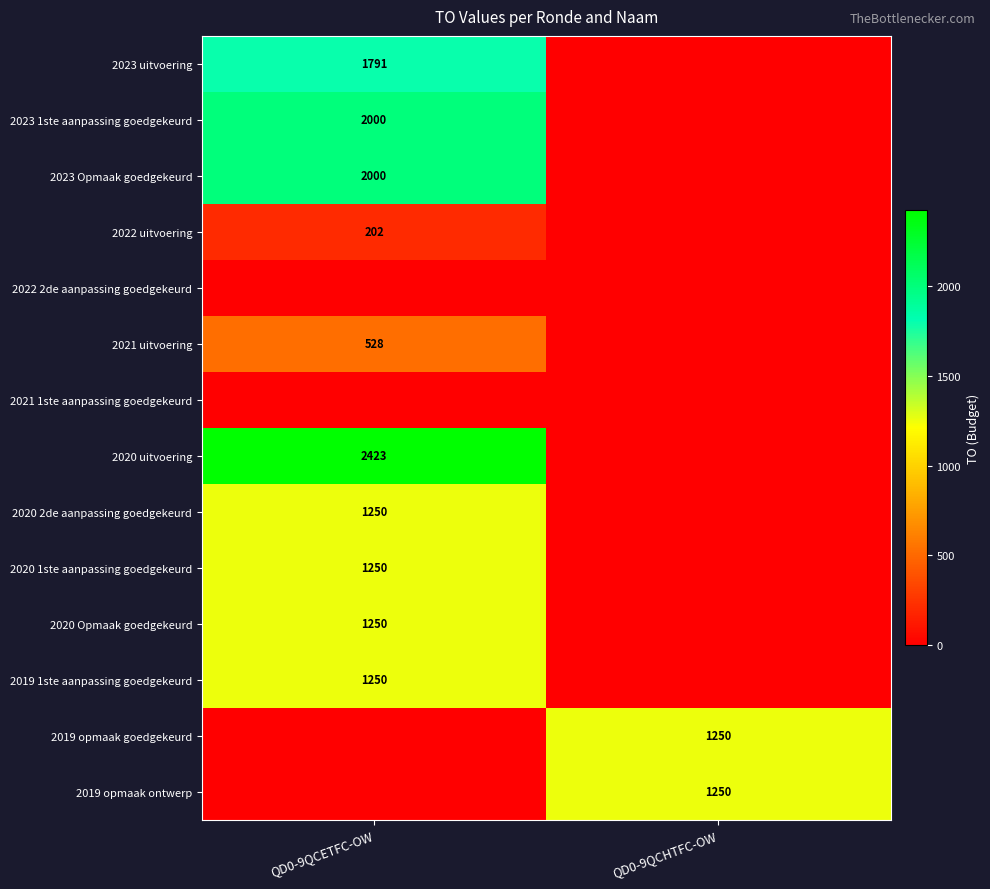

Is the value of 2021 uitvoering at QD0-9QCETFC-OW greater than the value of 2019 1ste aanpassing goedgekeurd at QD0-9QCETFC-OW?

No